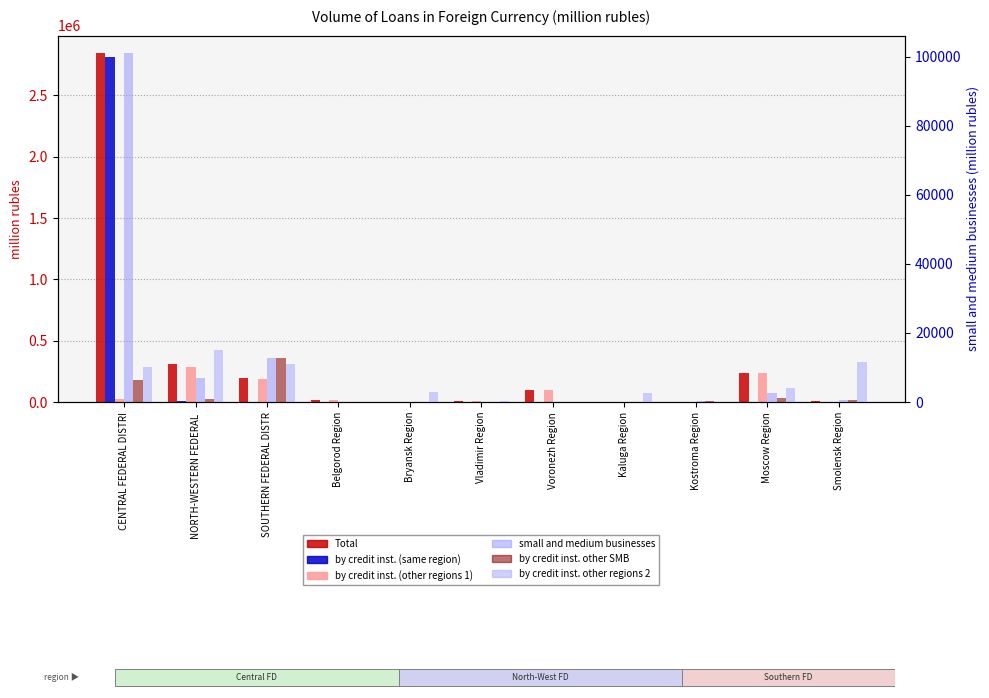

Is the value of by credit inst. (other regions 1) at Belgorod Region greater than the value of by credit inst. (same region) at NORTH-WESTERN FEDERAL ?

Yes